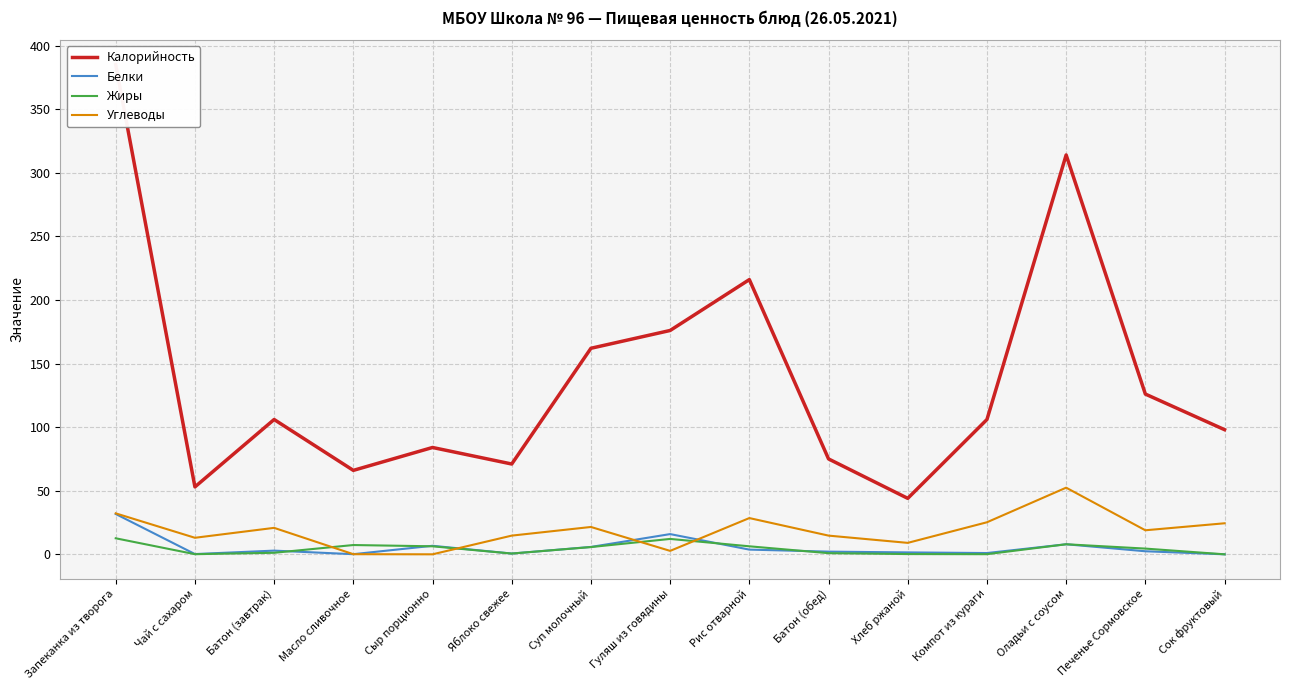

Does the chart display data point markers on the line(s)?

No